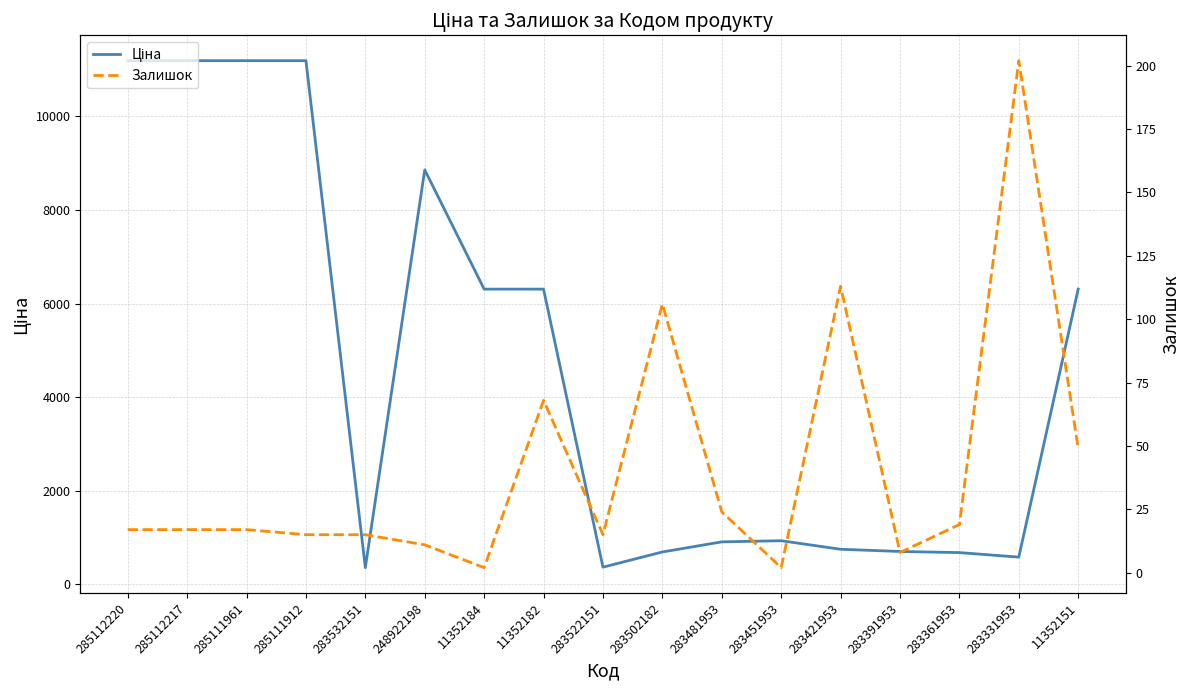

Does the chart display data point markers on the line(s)?

No